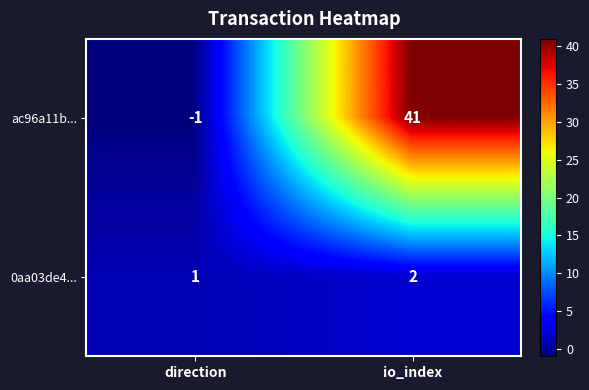

Rank the categories by ac96a11b... value from lowest to highest.

direction, io_index